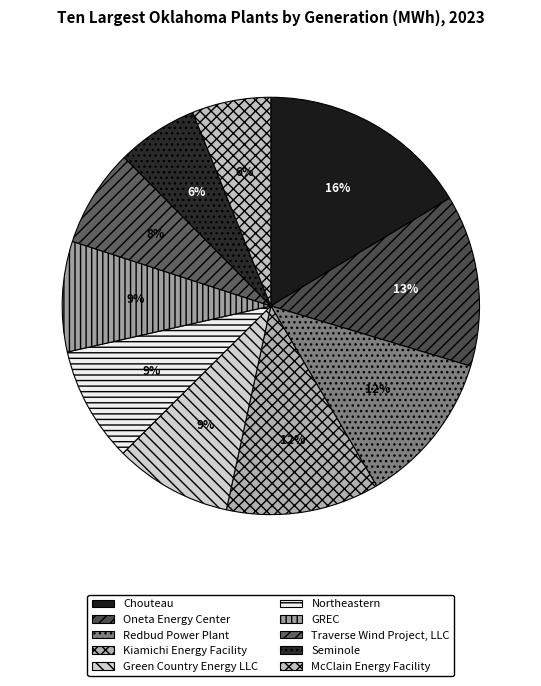

Count the number of slices in the pie.

10